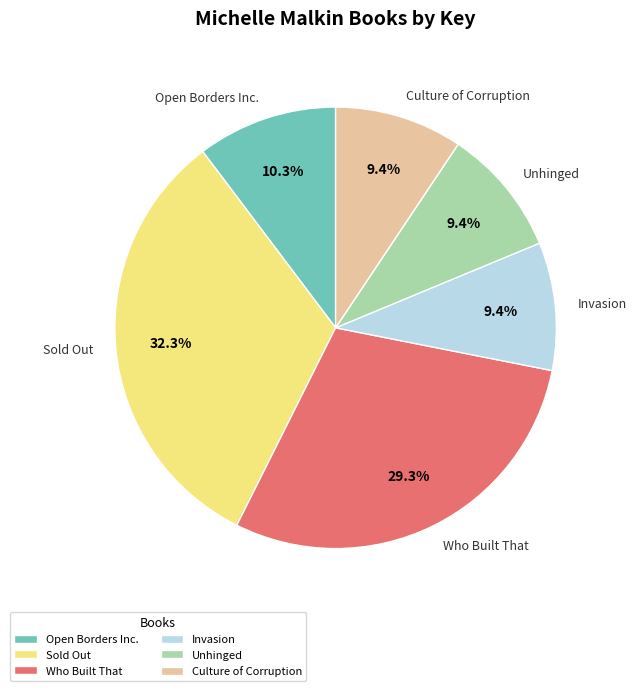

To the nearest percent, what percentage of the pie is Who Built That?

29%